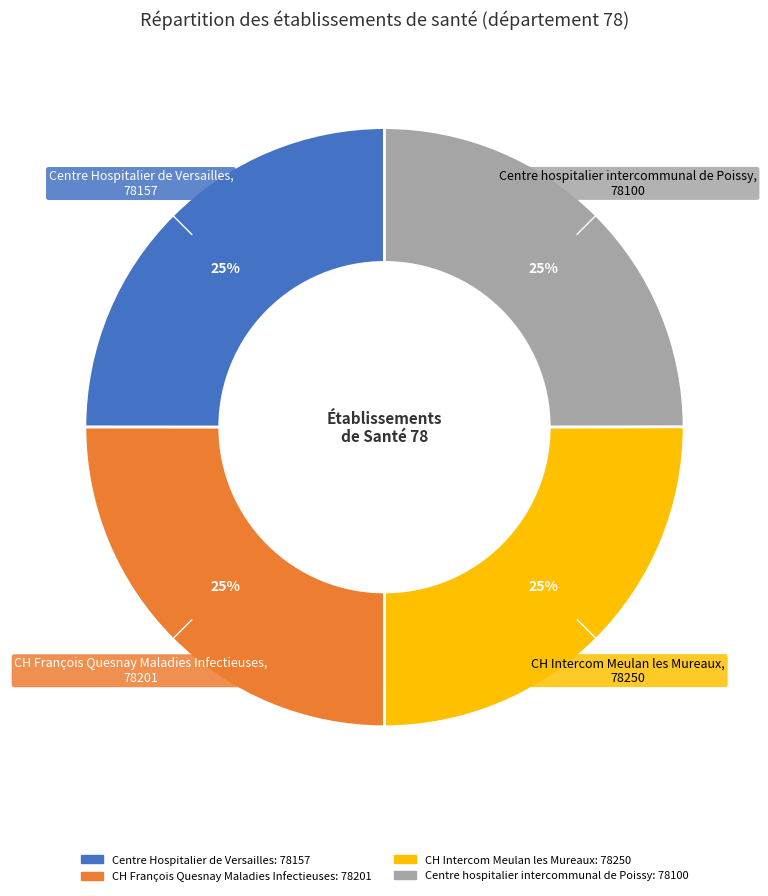

Does any single category account for the majority?

No